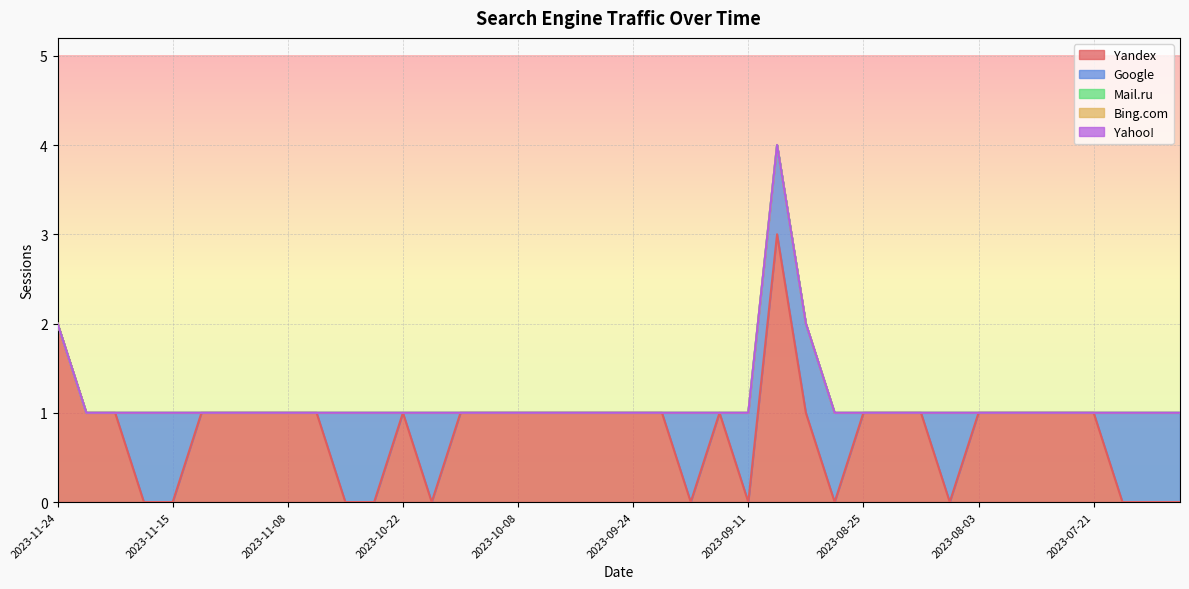

Reading left to right, list all the values displayed in this chart.

Yandex: 2023-11-24=2	2023-11-23=1	2023-11-22=1	2023-11-18=0	2023-11-15=0	2023-11-12=1	2023-11-11=1	2023-11-09=1	2023-11-08=1	2023-11-05=1	2023-11-02=0	2023-10-26=0	2023-10-22=1	2023-10-21=0	2023-10-12=1	2023-10-11=1	2023-10-08=1	2023-10-04=1	2023-09-29=1	2023-09-27=1	2023-09-24=1	2023-09-23=1	2023-09-21=0	2023-09-12=1	2023-09-11=0	2023-08-29=3	2023-08-28=1	2023-08-27=0	2023-08-25=1	2023-08-23=1	2023-08-19=1	2023-08-04=0	2023-08-03=1	2023-07-31=1	2023-07-26=1	2023-07-22=1	2023-07-21=1	2023-07-20=0	2023-07-19=0	2023-07-18=0
Google: 2023-11-24=0	2023-11-23=0	2023-11-22=0	2023-11-18=1	2023-11-15=1	2023-11-12=0	2023-11-11=0	2023-11-09=0	2023-11-08=0	2023-11-05=0	2023-11-02=1	2023-10-26=1	2023-10-22=0	2023-10-21=1	2023-10-12=0	2023-10-11=0	2023-10-08=0	2023-10-04=0	2023-09-29=0	2023-09-27=0	2023-09-24=0	2023-09-23=0	2023-09-21=1	2023-09-12=0	2023-09-11=1	2023-08-29=1	2023-08-28=1	2023-08-27=1	2023-08-25=0	2023-08-23=0	2023-08-19=0	2023-08-04=1	2023-08-03=0	2023-07-31=0	2023-07-26=0	2023-07-22=0	2023-07-21=0	2023-07-20=1	2023-07-19=1	2023-07-18=1
Mail.ru: 2023-11-24=0	2023-11-23=0	2023-11-22=0	2023-11-18=0	2023-11-15=0	2023-11-12=0	2023-11-11=0	2023-11-09=0	2023-11-08=0	2023-11-05=0	2023-11-02=0	2023-10-26=0	2023-10-22=0	2023-10-21=0	2023-10-12=0	2023-10-11=0	2023-10-08=0	2023-10-04=0	2023-09-29=0	2023-09-27=0	2023-09-24=0	2023-09-23=0	2023-09-21=0	2023-09-12=0	2023-09-11=0	2023-08-29=0	2023-08-28=0	2023-08-27=0	2023-08-25=0	2023-08-23=0	2023-08-19=0	2023-08-04=0	2023-08-03=0	2023-07-31=0	2023-07-26=0	2023-07-22=0	2023-07-21=0	2023-07-20=0	2023-07-19=0	2023-07-18=0
Bing.com: 2023-11-24=0	2023-11-23=0	2023-11-22=0	2023-11-18=0	2023-11-15=0	2023-11-12=0	2023-11-11=0	2023-11-09=0	2023-11-08=0	2023-11-05=0	2023-11-02=0	2023-10-26=0	2023-10-22=0	2023-10-21=0	2023-10-12=0	2023-10-11=0	2023-10-08=0	2023-10-04=0	2023-09-29=0	2023-09-27=0	2023-09-24=0	2023-09-23=0	2023-09-21=0	2023-09-12=0	2023-09-11=0	2023-08-29=0	2023-08-28=0	2023-08-27=0	2023-08-25=0	2023-08-23=0	2023-08-19=0	2023-08-04=0	2023-08-03=0	2023-07-31=0	2023-07-26=0	2023-07-22=0	2023-07-21=0	2023-07-20=0	2023-07-19=0	2023-07-18=0
Yahoo!: 2023-11-24=0	2023-11-23=0	2023-11-22=0	2023-11-18=0	2023-11-15=0	2023-11-12=0	2023-11-11=0	2023-11-09=0	2023-11-08=0	2023-11-05=0	2023-11-02=0	2023-10-26=0	2023-10-22=0	2023-10-21=0	2023-10-12=0	2023-10-11=0	2023-10-08=0	2023-10-04=0	2023-09-29=0	2023-09-27=0	2023-09-24=0	2023-09-23=0	2023-09-21=0	2023-09-12=0	2023-09-11=0	2023-08-29=0	2023-08-28=0	2023-08-27=0	2023-08-25=0	2023-08-23=0	2023-08-19=0	2023-08-04=0	2023-08-03=0	2023-07-31=0	2023-07-26=0	2023-07-22=0	2023-07-21=0	2023-07-20=0	2023-07-19=0	2023-07-18=0